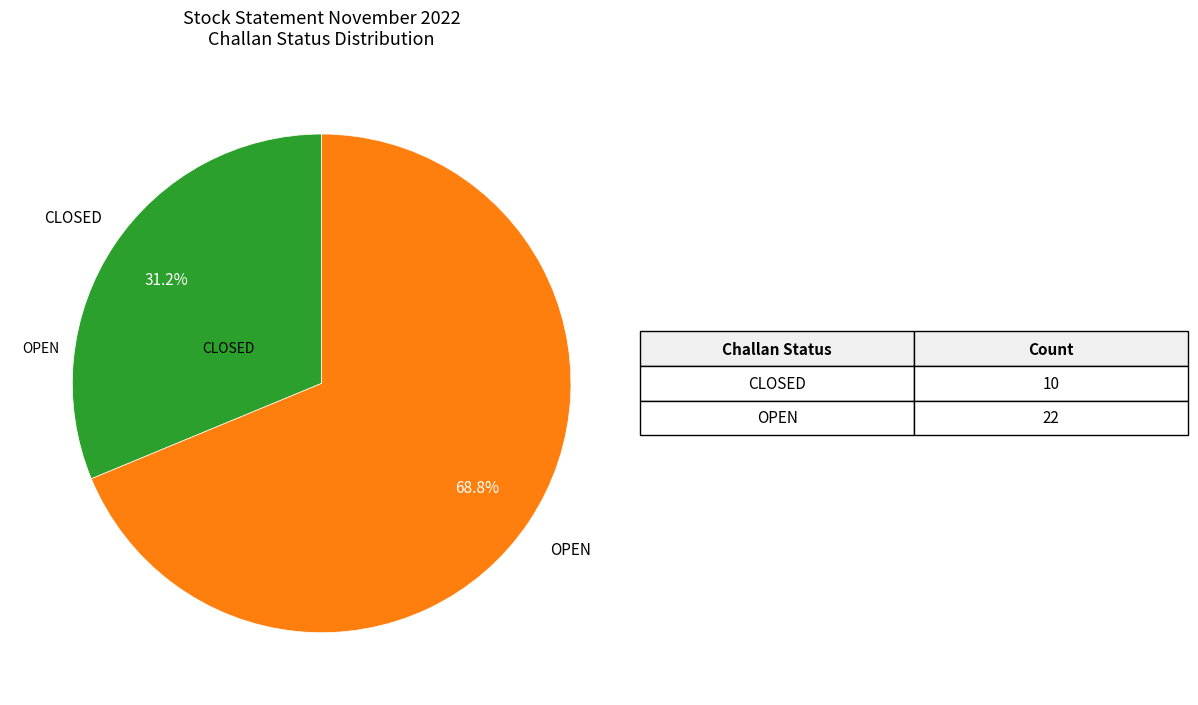

Is it true that OPEN is 69% of the pie?

True